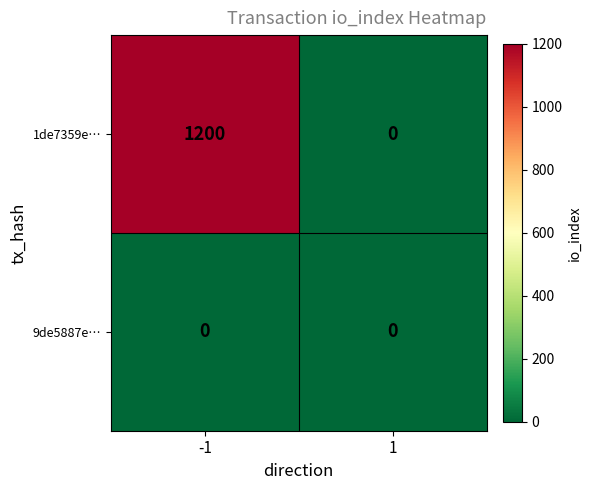

Rank the series by their maximum value, from lowest to highest.

9de5887e…, 1de7359e…